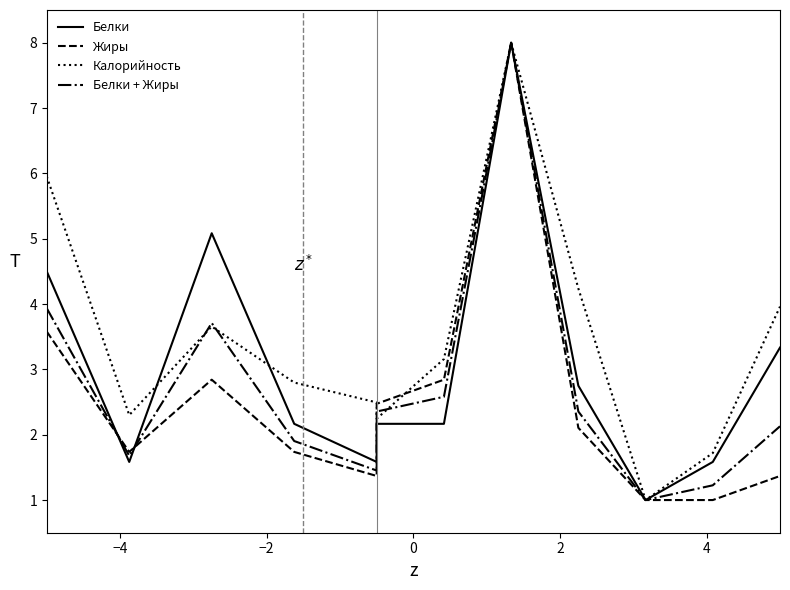

How many data points in Белки + Жиры are above 2?

7